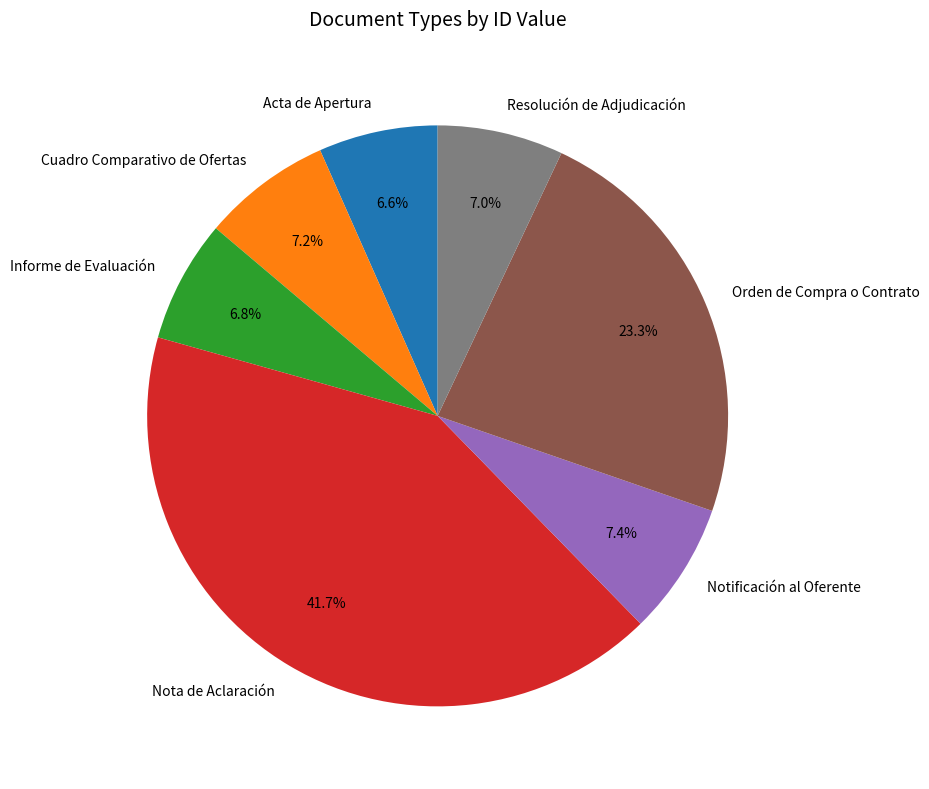

Does any single category account for the majority?

No